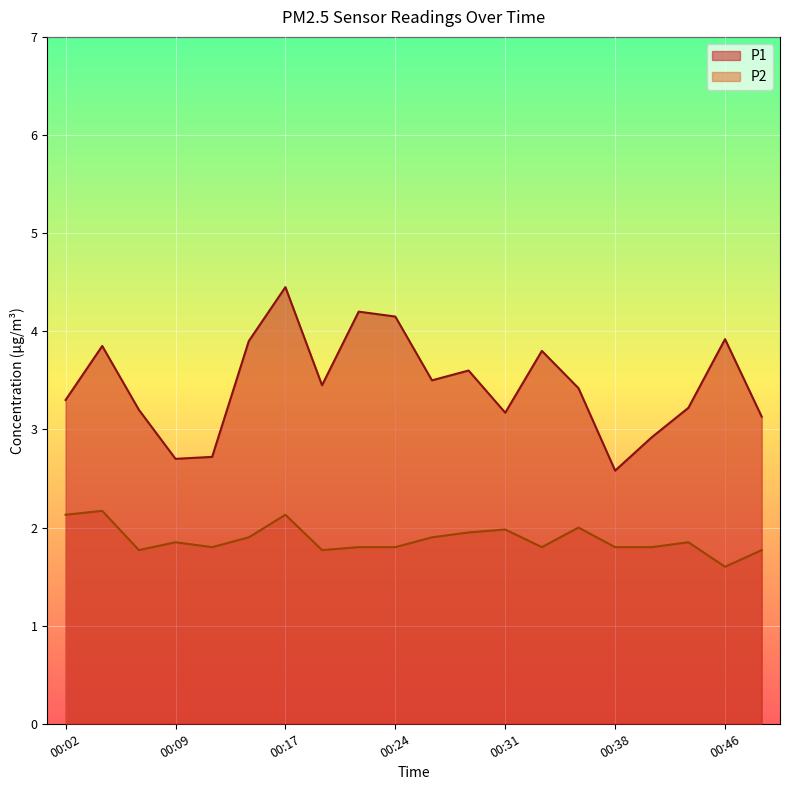

What is the total value across all series at 00:38?

4.4